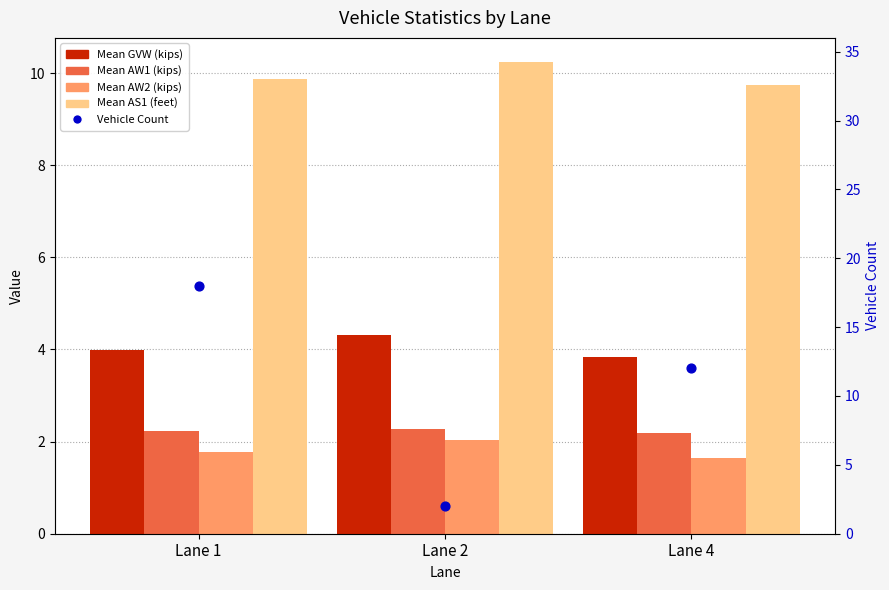

Which series has the largest Y range (max minus min)?

Vehicle Count